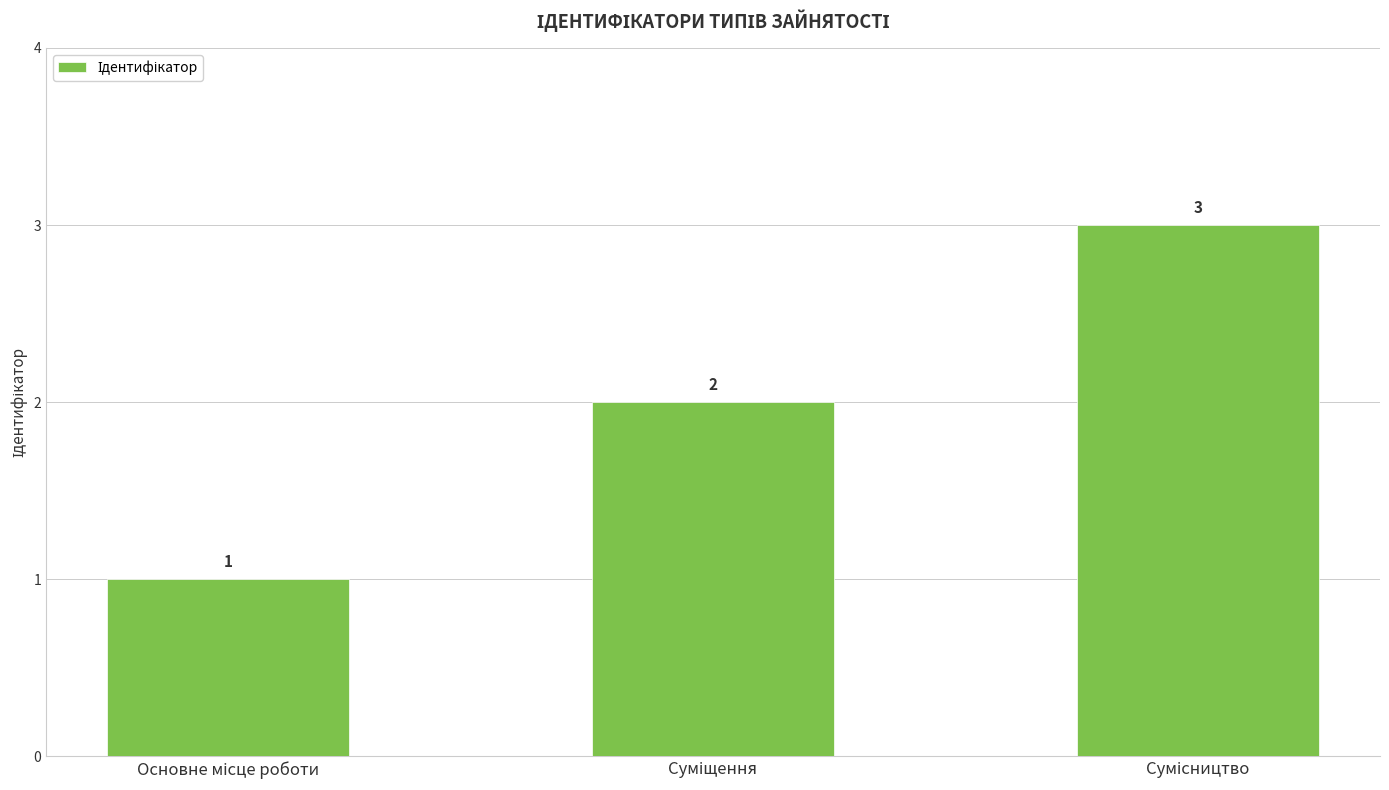

What is the maximum value shown in the chart?

3